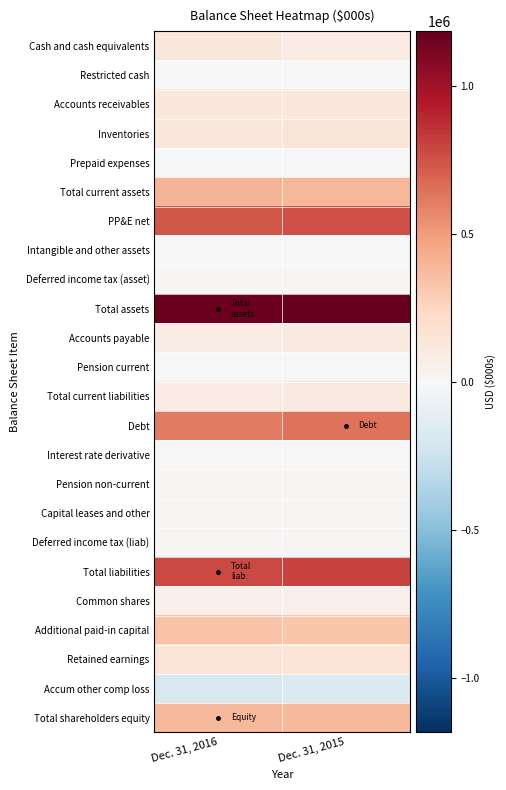

Reading left to right, extract all data points from this chart.

Cash and cash equivalents: Dec. 31, 2016=136569	Dec. 31, 2015=99629
Restricted cash: Dec. 31, 2016=4327	Dec. 31, 2015=9230
Accounts receivables: Dec. 31, 2016=123892	Dec. 31, 2015=134254
Inventories: Dec. 31, 2016=133451	Dec. 31, 2015=141001
Prepaid expenses: Dec. 31, 2016=3612	Dec. 31, 2015=4697
Total current assets: Dec. 31, 2016=401851	Dec. 31, 2015=388811
PP&E net: Dec. 31, 2016=738276	Dec. 31, 2015=762391
Intangible and other assets: Dec. 31, 2016=7591	Dec. 31, 2015=8461
Deferred income tax (asset): Dec. 31, 2016=10990	Dec. 31, 2015=23154
Total assets: Dec. 31, 2016=1158708	Dec. 31, 2015=1182817
Accounts payable: Dec. 31, 2016=92133	Dec. 31, 2015=103450
Pension current: Dec. 31, 2016=1037	Dec. 31, 2015=971
Total current liabilities: Dec. 31, 2016=93170	Dec. 31, 2015=104421
Debt: Dec. 31, 2016=617545	Dec. 31, 2015=638043
Interest rate derivative: Dec. 31, 2016=0	Dec. 31, 2015=6533
Pension non-current: Dec. 31, 2016=25084	Dec. 31, 2015=25374
Capital leases and other: Dec. 31, 2016=26467	Dec. 31, 2015=12299
Deferred income tax (liab): Dec. 31, 2016=17314	Dec. 31, 2015=13171
Total liabilities: Dec. 31, 2016=779580	Dec. 31, 2015=799841
Common shares: Dec. 31, 2016=64656	Dec. 31, 2015=64424
Additional paid-in capital: Dec. 31, 2016=333673	Dec. 31, 2015=329246
Retained earnings: Dec. 31, 2016=166068	Dec. 31, 2015=160880
Accum other comp loss: Dec. 31, 2016=-185269	Dec. 31, 2015=-171574
Total shareholders equity: Dec. 31, 2016=379128	Dec. 31, 2015=382976